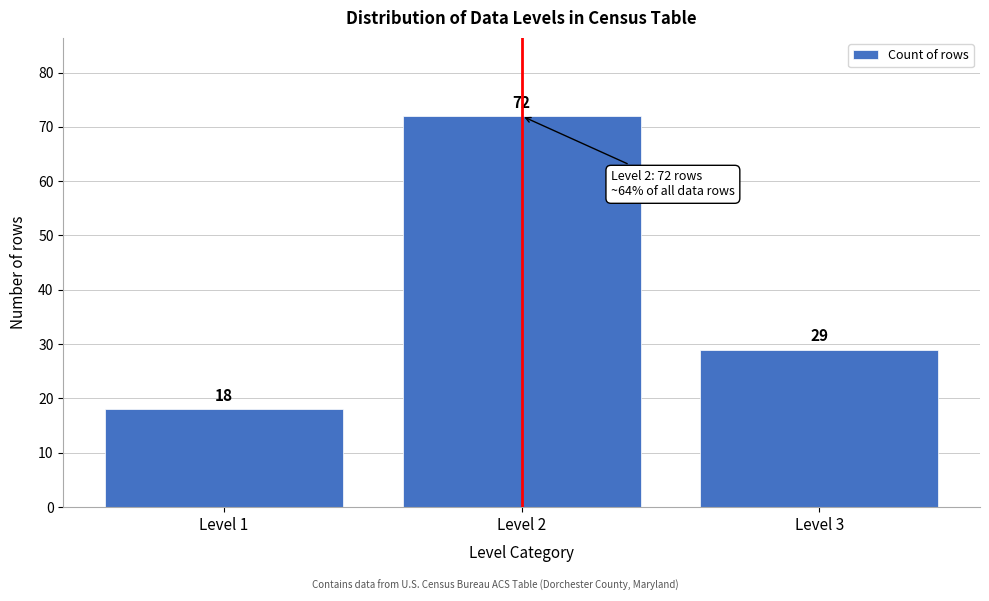

Reading left to right, transcribe all the data shown in this chart.

18	72	29